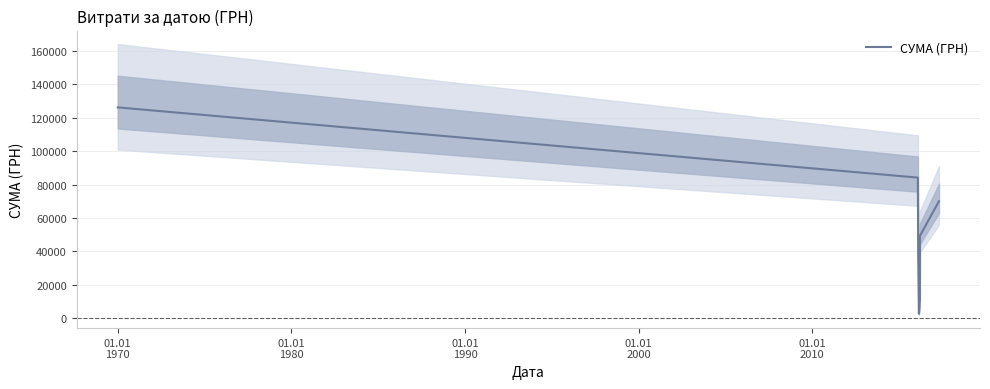

Reading right to left, list all the values displayed in this chart.

69990.1	49316.8	11563.6	2865.5	38974.7	84120.5	126067.6